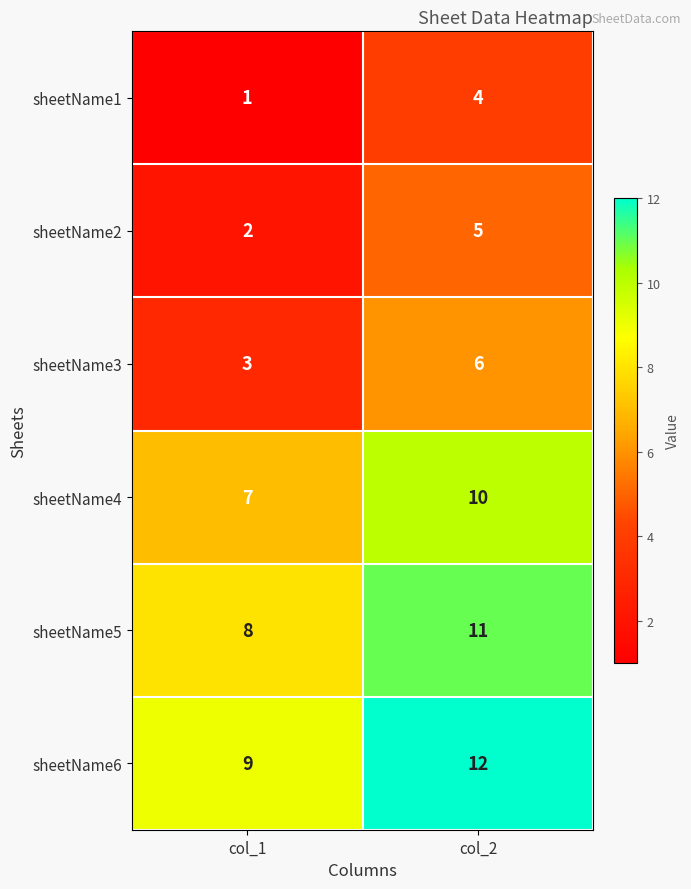

Reading left to right, transcribe all the data shown in this chart.

sheetName1: col_1=1	col_2=4
sheetName2: col_1=2	col_2=5
sheetName3: col_1=3	col_2=6
sheetName4: col_1=7	col_2=10
sheetName5: col_1=8	col_2=11
sheetName6: col_1=9	col_2=12